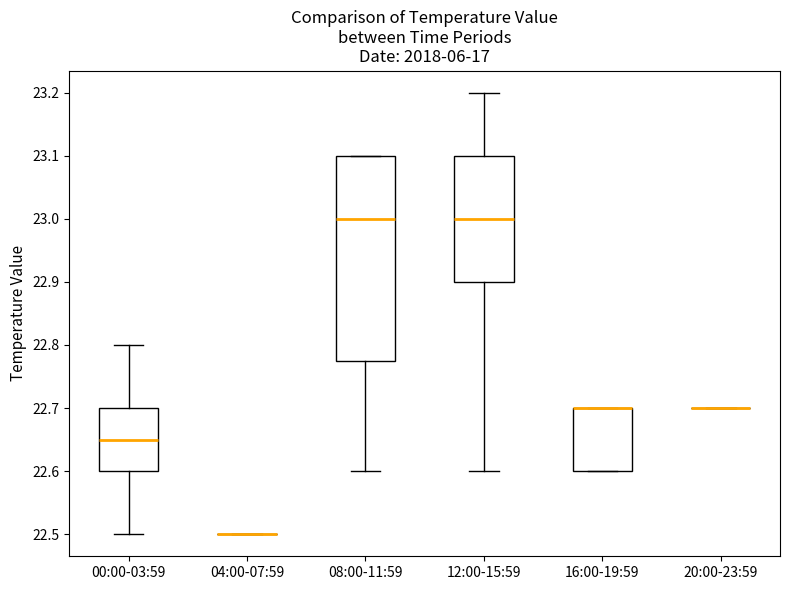

Where is the upper edge of the box for 08:00-11:59 on the y-axis? The values are not printed on the chart, so give them approximately, as read against the axis.

23.10